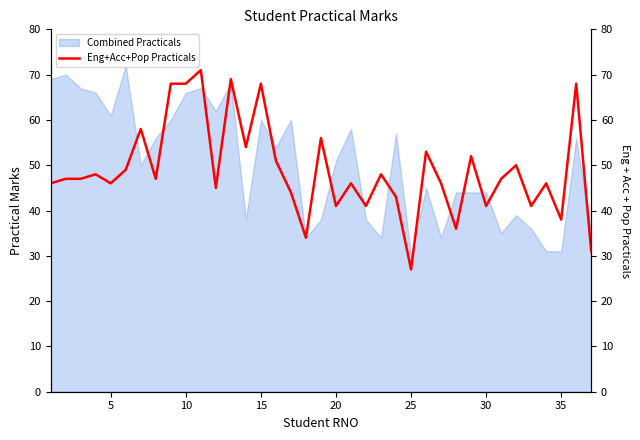

What is the average value?

49